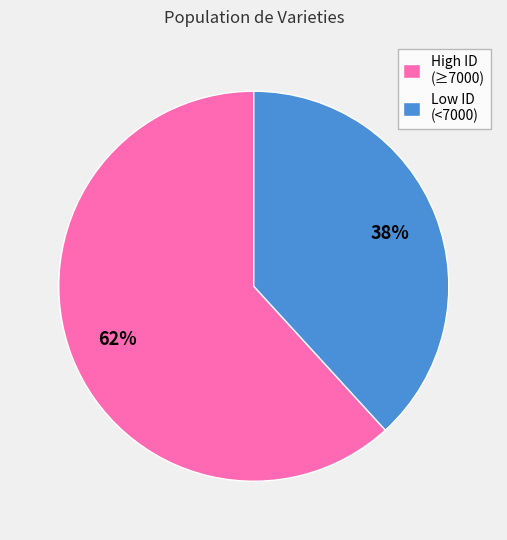

The Low ID (<7000) slice represents 38% of the pie. True or false?

True